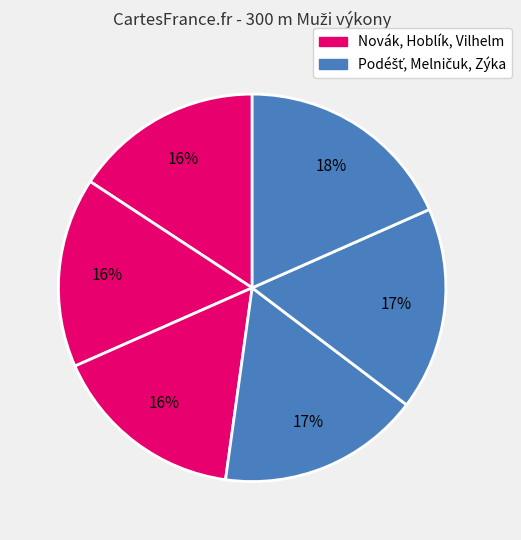

Rank the categories by value from highest to lowest.

Zýka Petr, Melničuk David, Podéšť David, Vilhelm Jan, Hoblík Pavel, Novák Martin